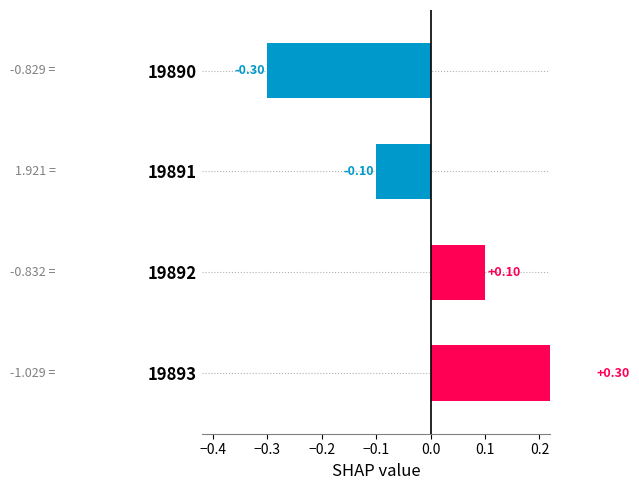

How many distinct data groups are displayed?

1